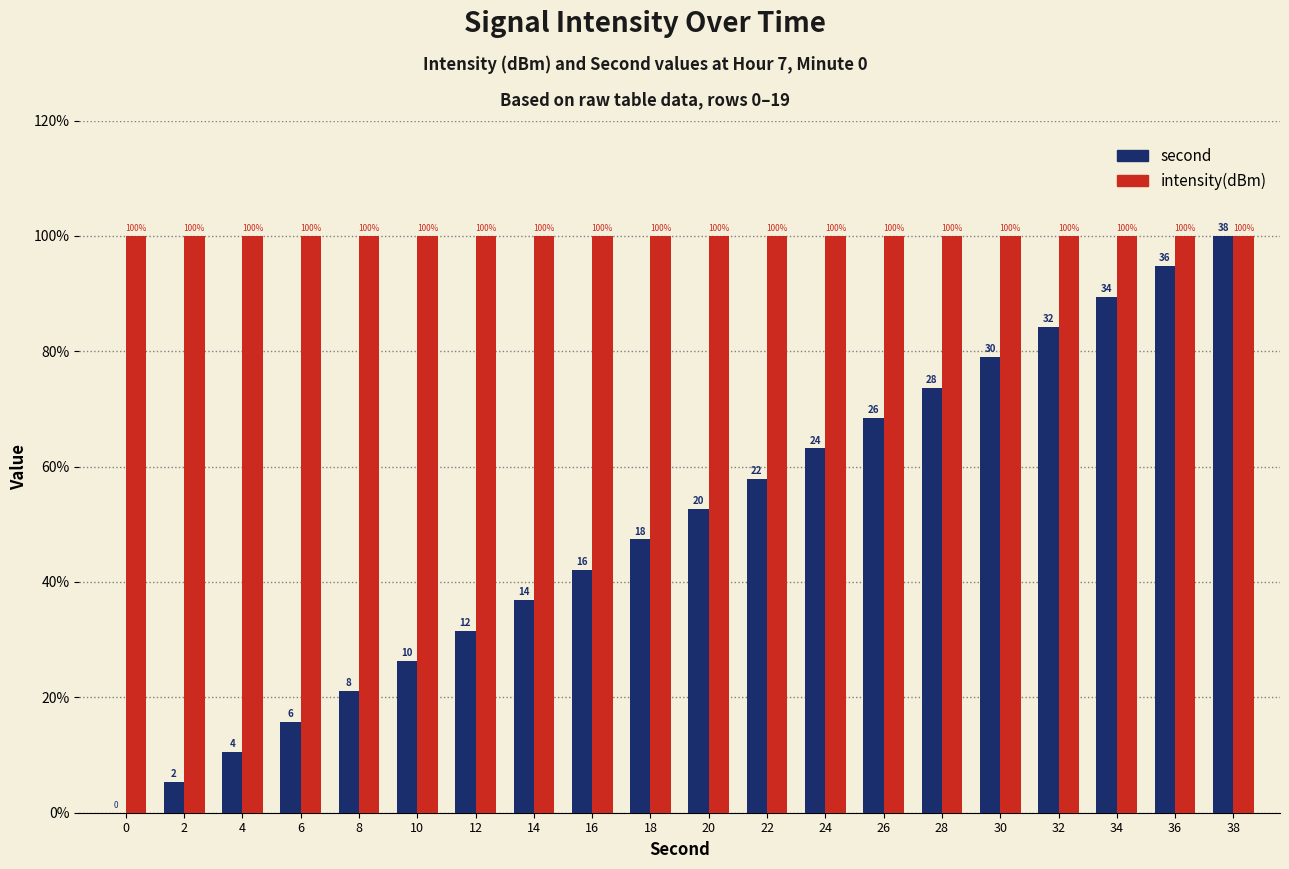

Which category has the highest value in the second series?

38